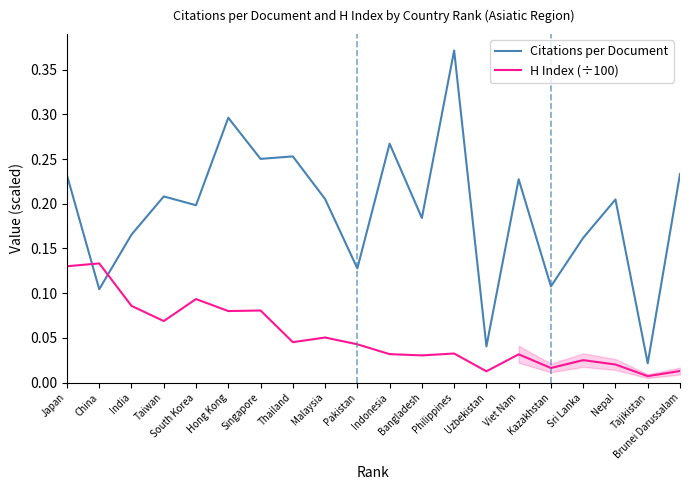

List the series in order of their overall mean, lowest first.

H Index (÷100), Citations per Document